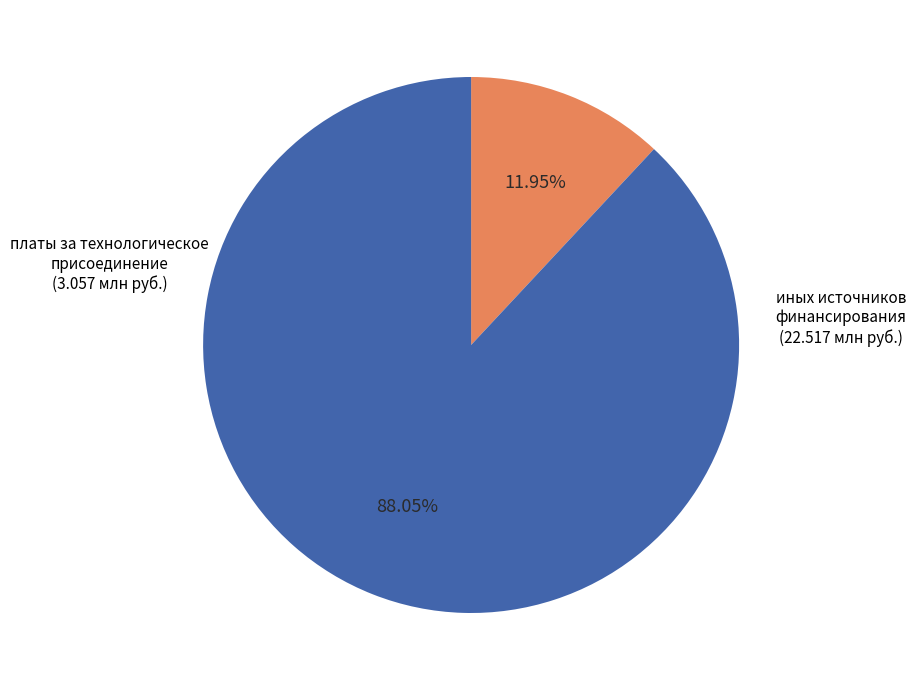

Is there any slice that represents more than half of the pie?

Yes